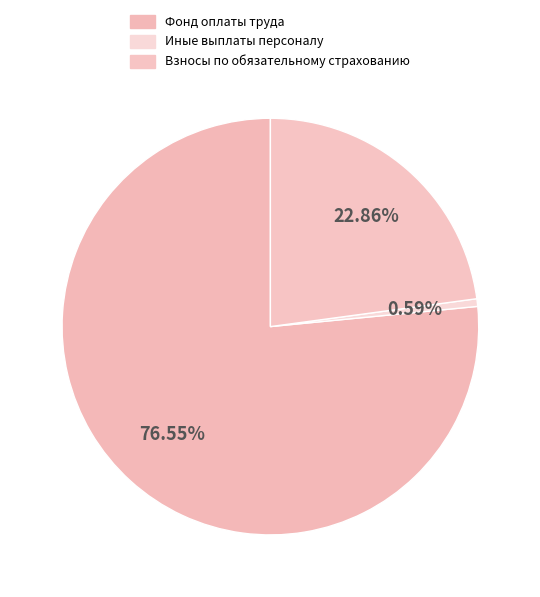

To the nearest percent, what is the combined percentage of Иные выплаты персоналу and Взносы по обязательному страхованию?

23%